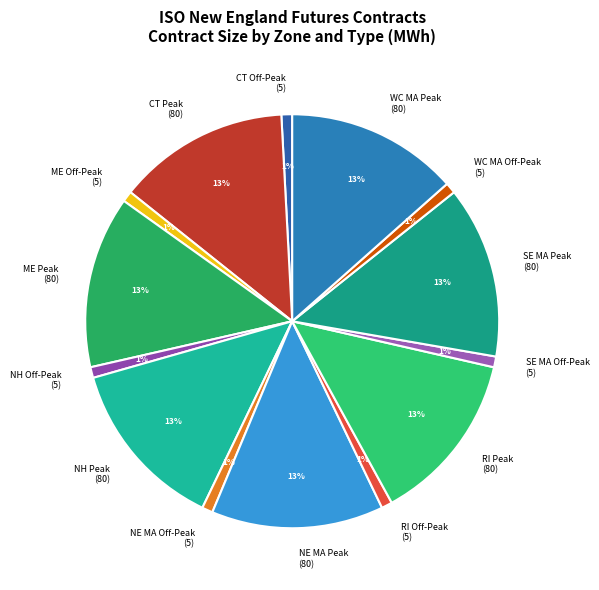

Does RI Peak (80) account for over 50% of the chart?

No